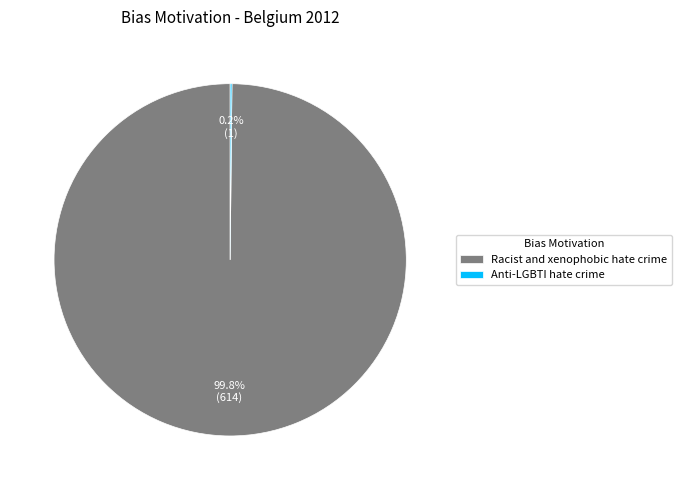

Which category has the biggest portion of the pie?

Racist and xenophobic hate crime